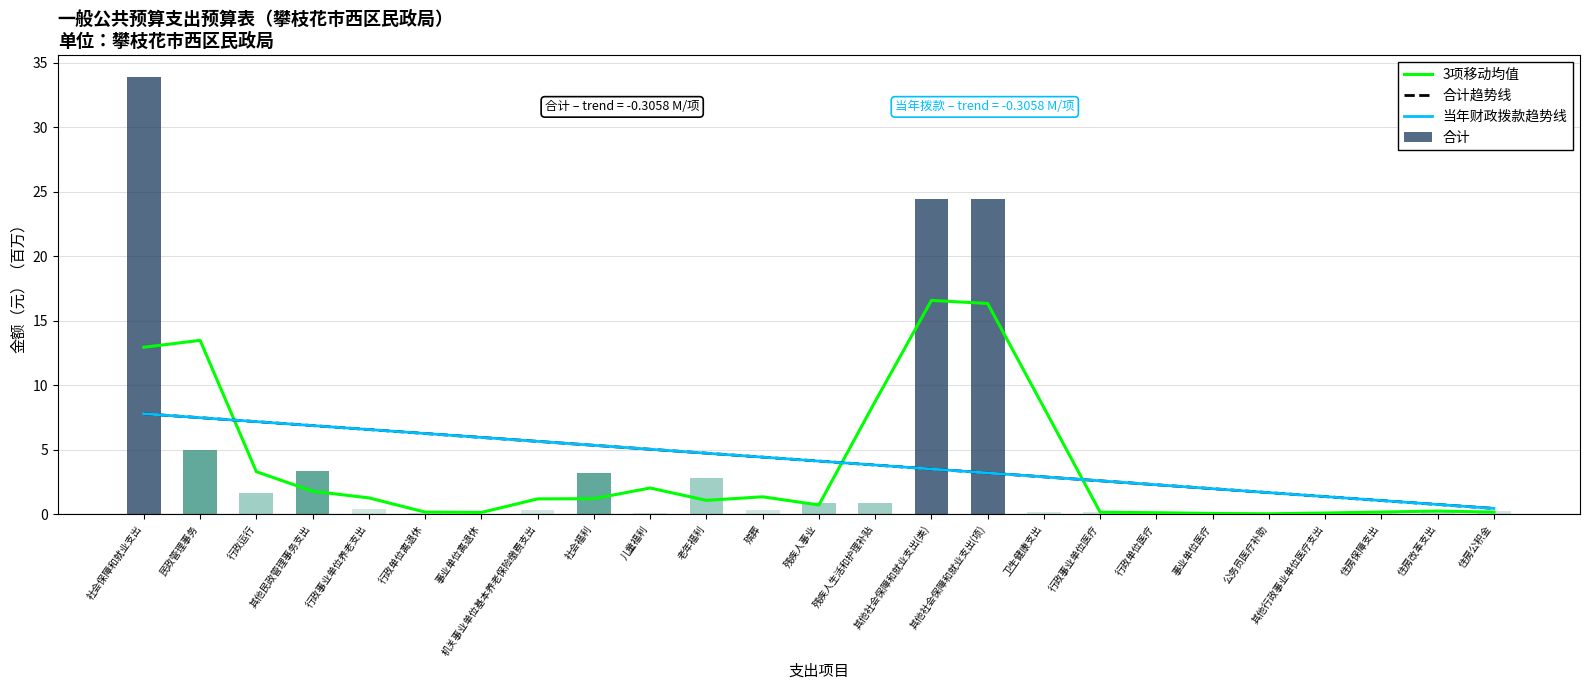

What is the sum of all 合计 values?

102.9